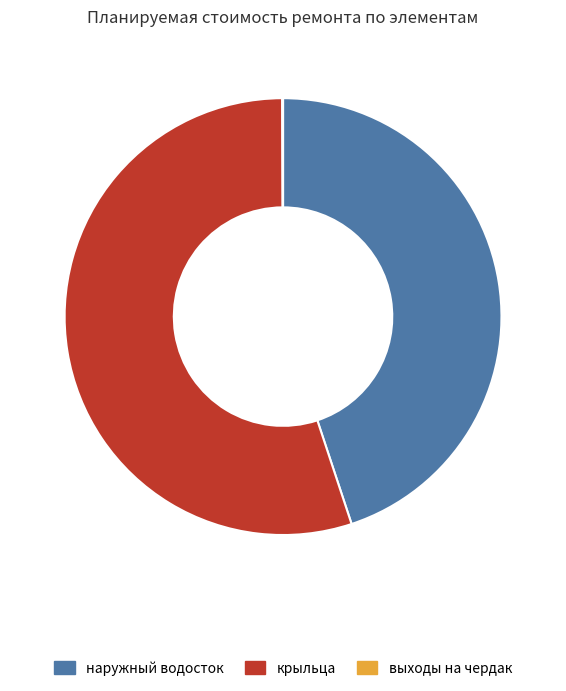

Between крыльца and наружный водосток, which is larger?

крыльца